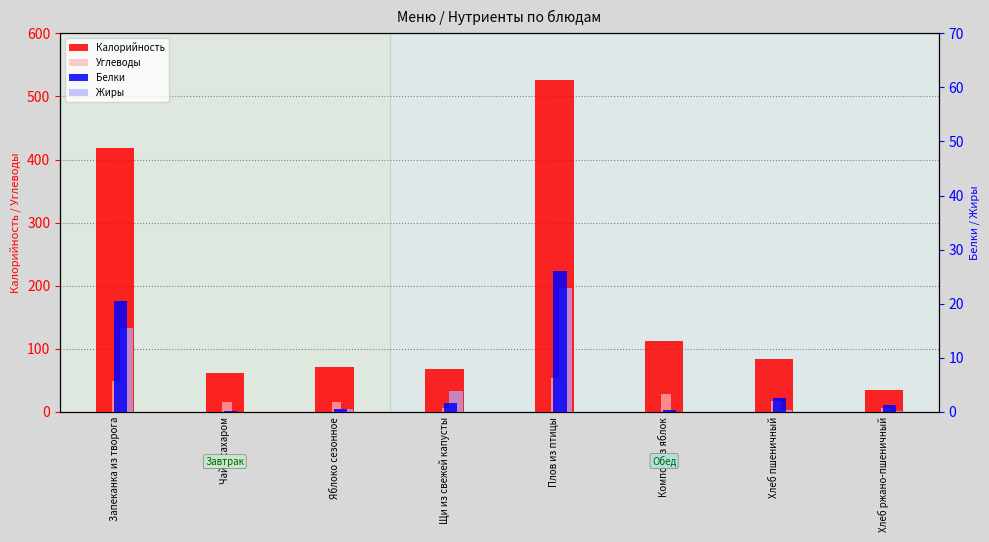

Between Щи из свежей капусты and Компот из яблок, which series saw the biggest shift?

Калорийность